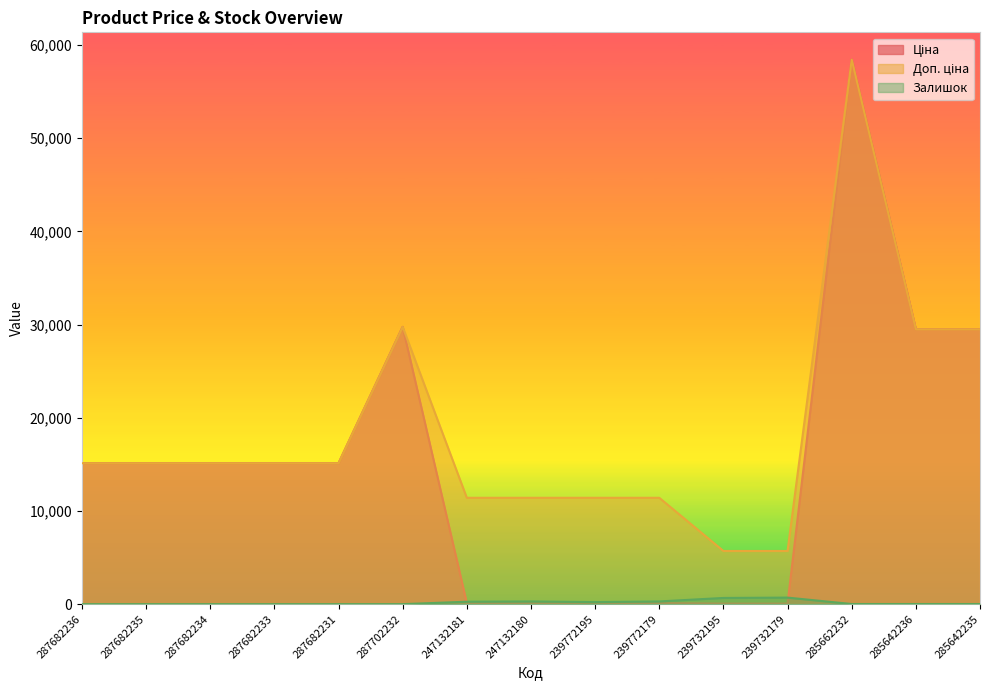

What is the label of the 10th point from the right?

287702232